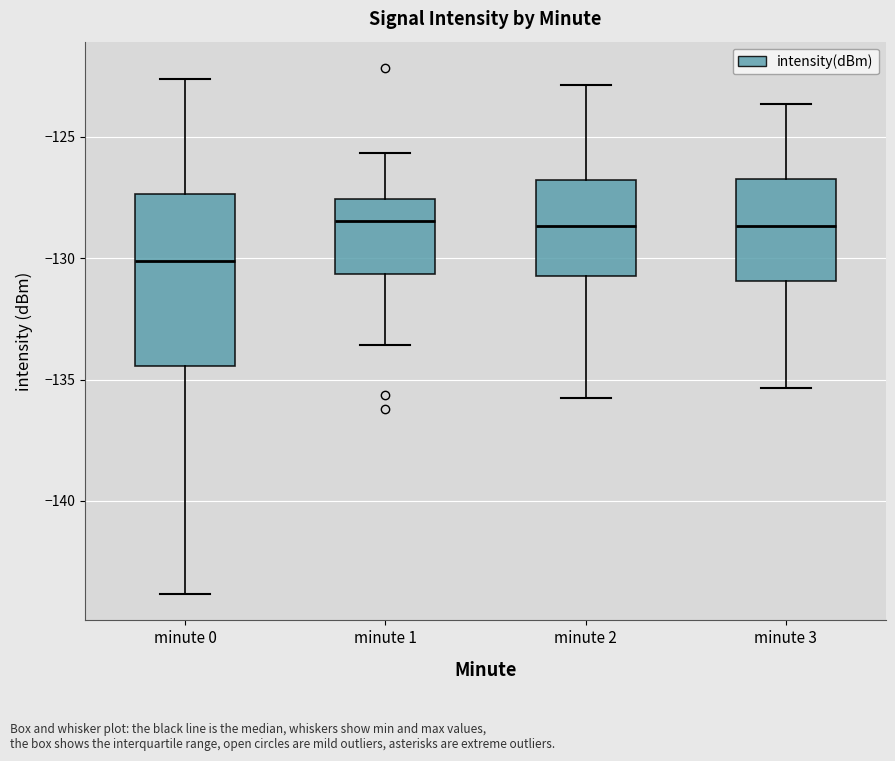

Which box is the tallest, from its lower edge to its upper edge?

minute 0